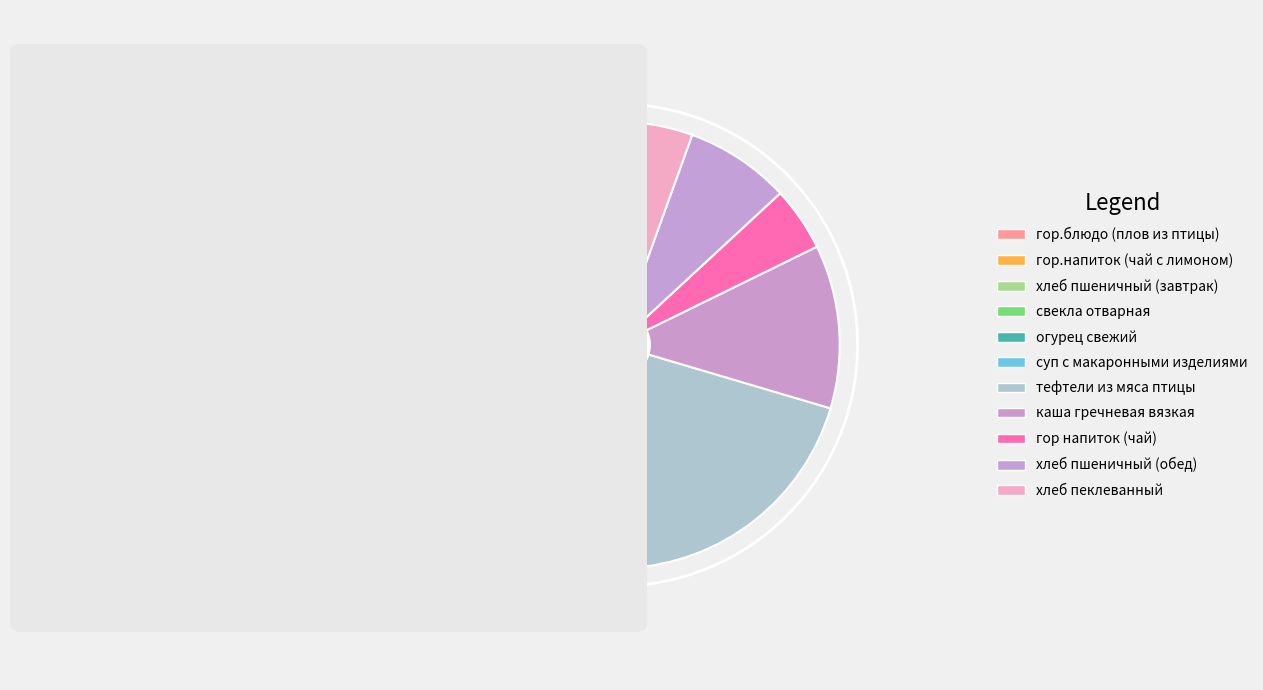

Rank the categories by value from highest to lowest.

гор.блюдо (плов из птицы), тефтели из мяса птицы, каша гречневая вязкая, хлеб пшеничный (завтрак), суп с макаронными изделиями, хлеб пшеничный (обед), хлеб пеклеванный, гор.напиток (чай с лимоном), гор напиток (чай), свекла отварная, огурец свежий